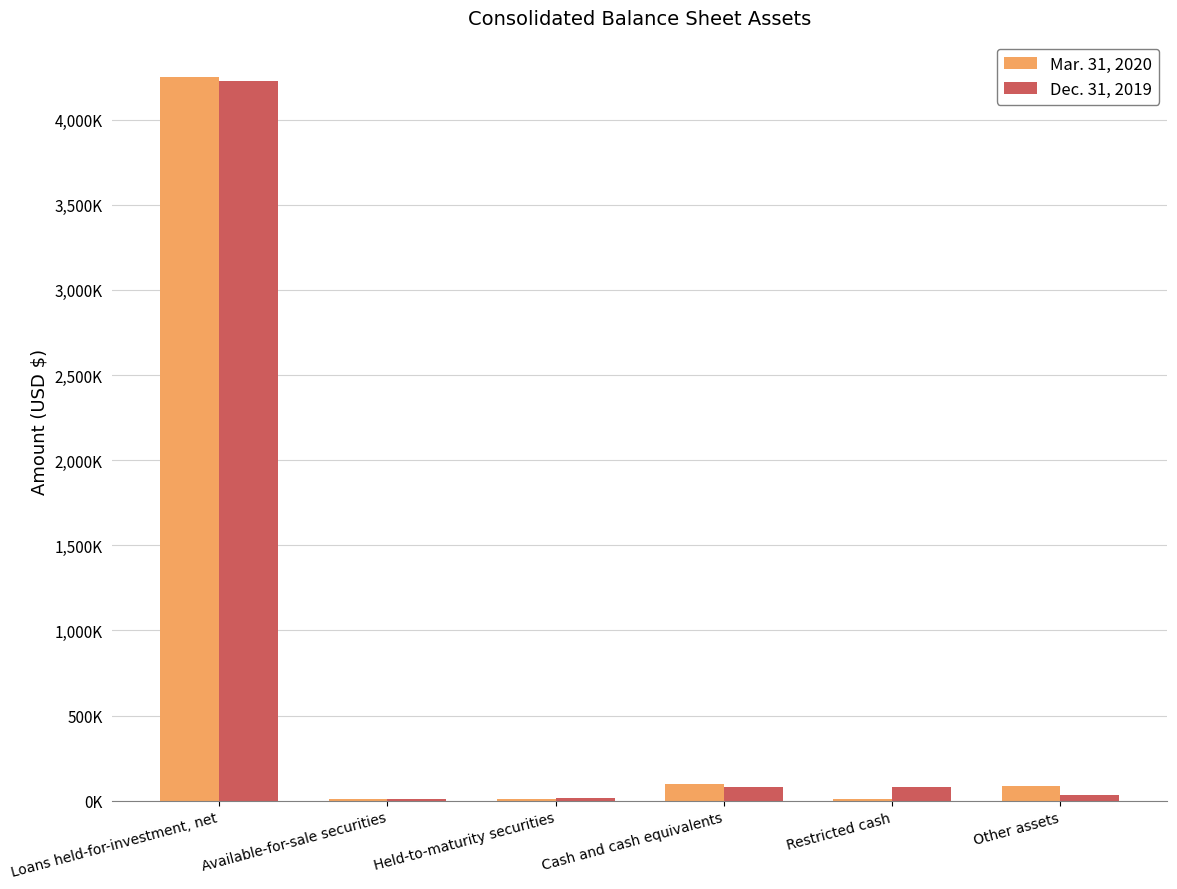

Between Available-for-sale securities and Cash and cash equivalents, which series saw the biggest shift?

Mar. 31, 2020